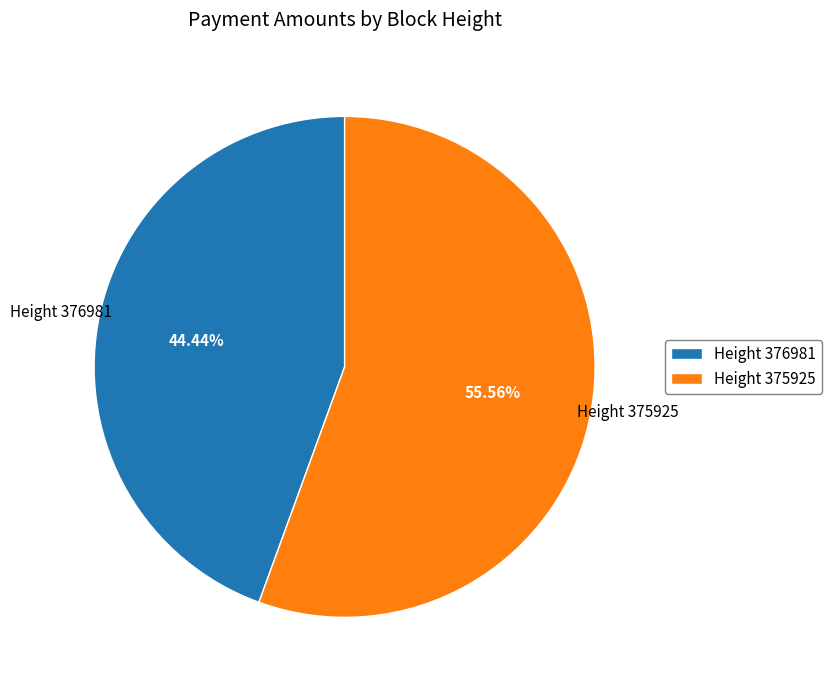

Rank the categories by value from lowest to highest.

Height 376981, Height 375925